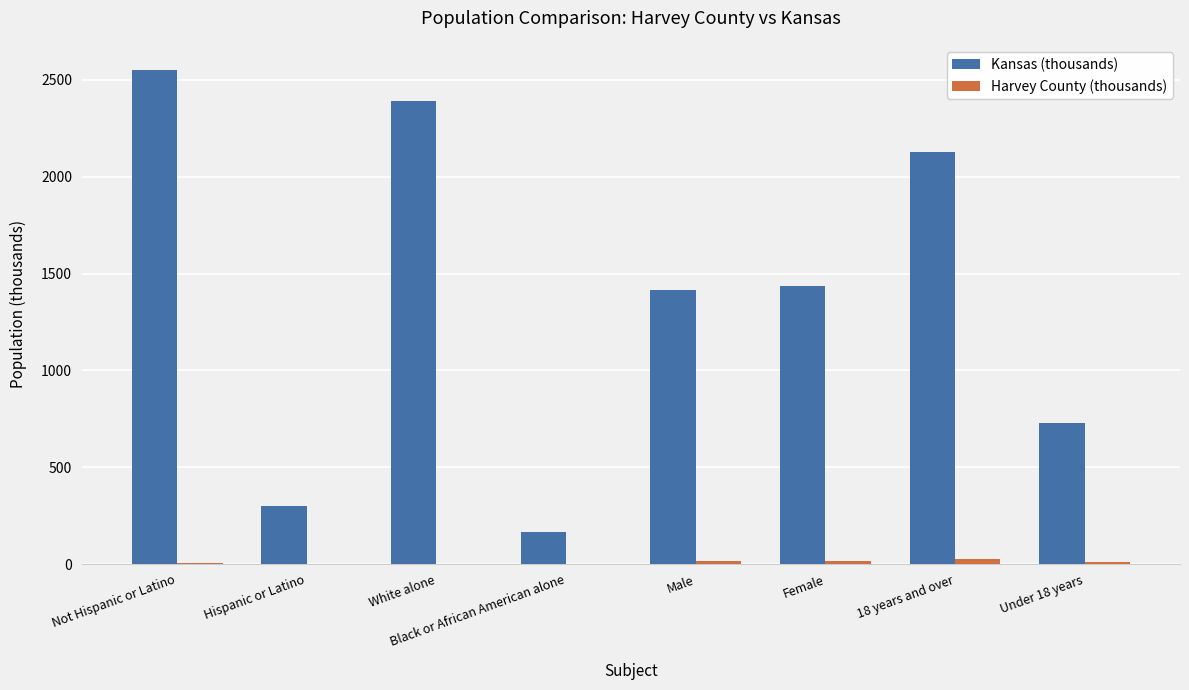

True or false: Kansas (thousands) has a value of 3456.7 at White alone.

False